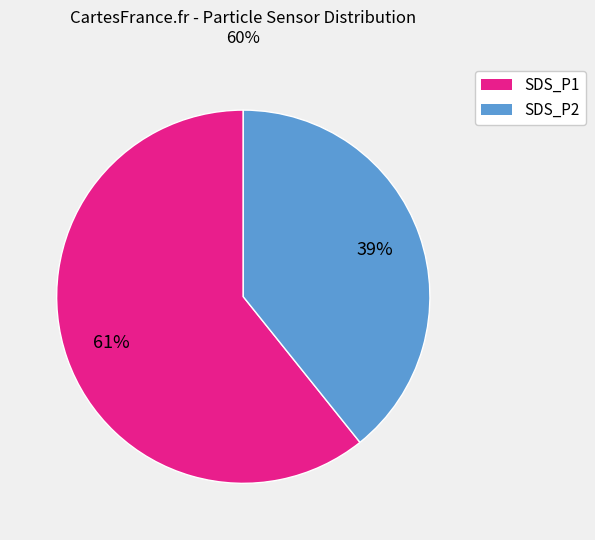

Approximately how many times larger is the value at SDS_P2 compared to SDS_P1?

0.6